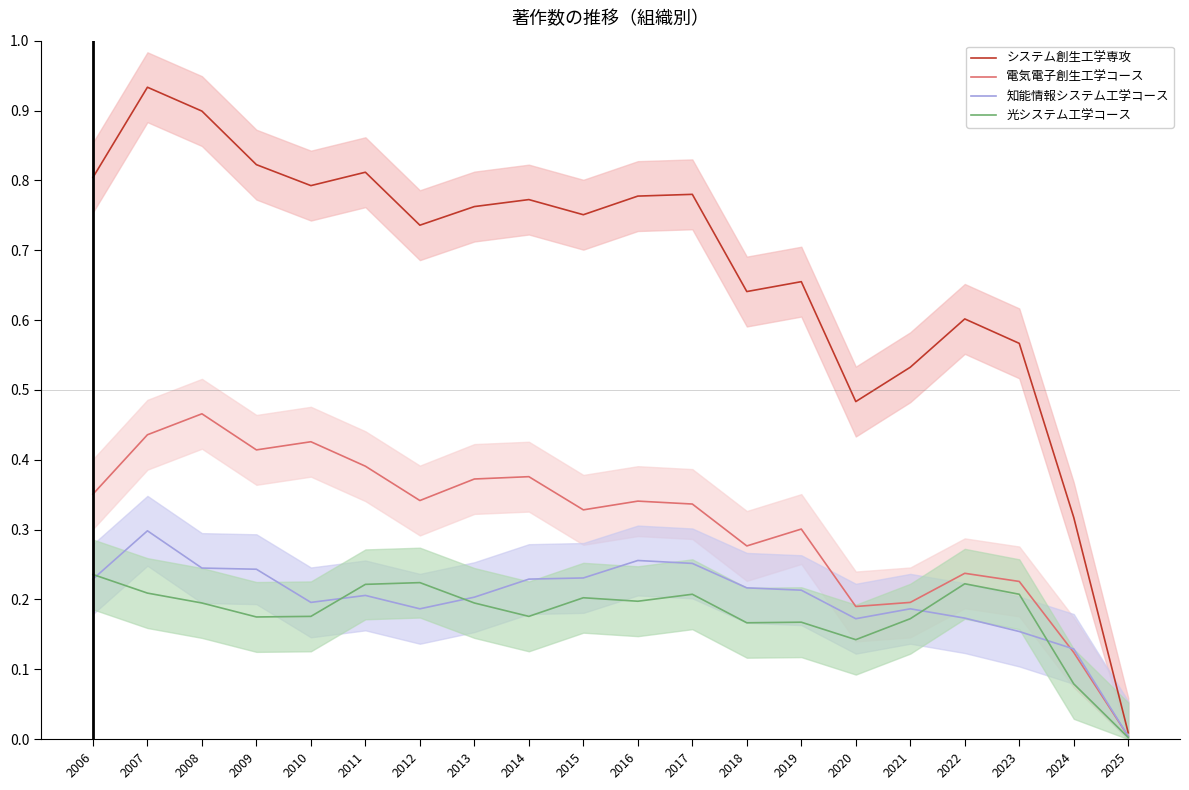

Does the chart have visible grid lines?

No